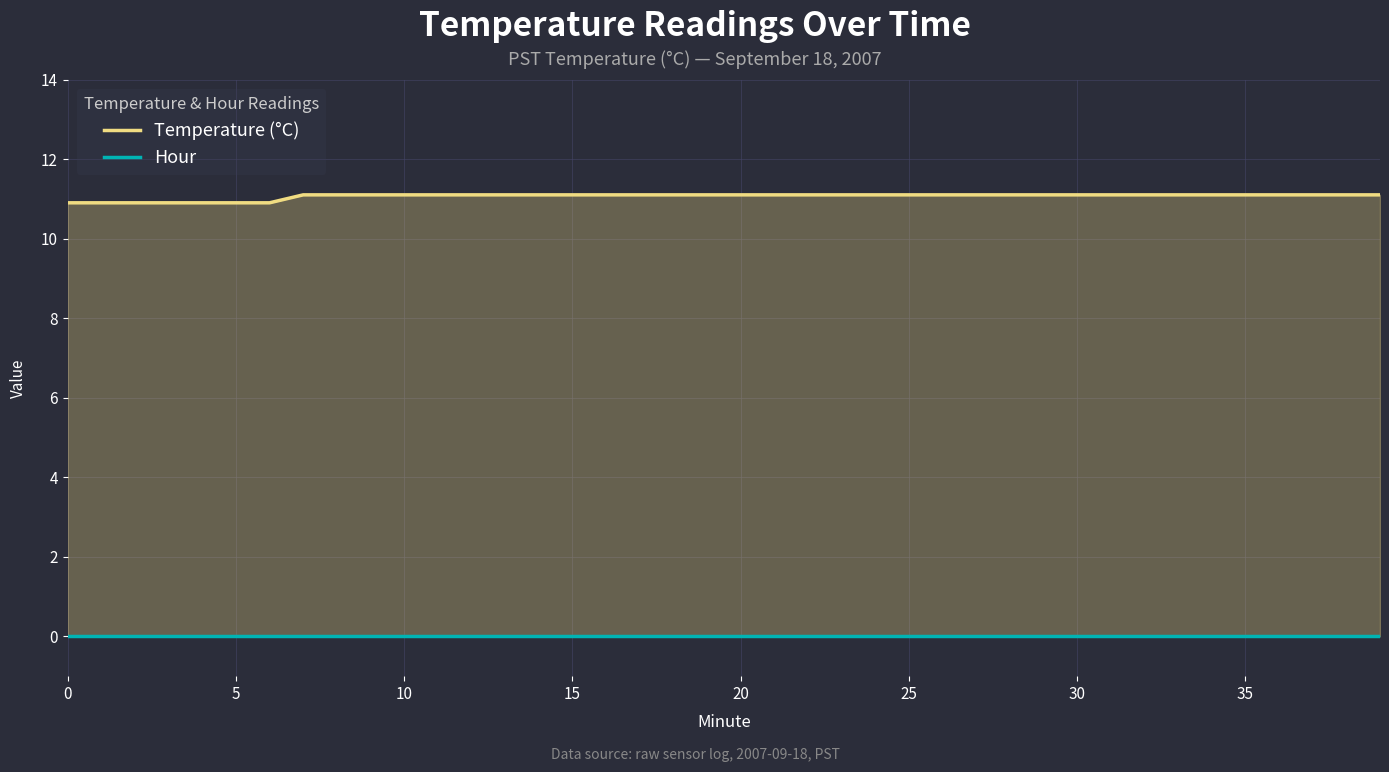

Is the value of Temperature (°C) at 39 greater than the value of Hour at 34?

Yes